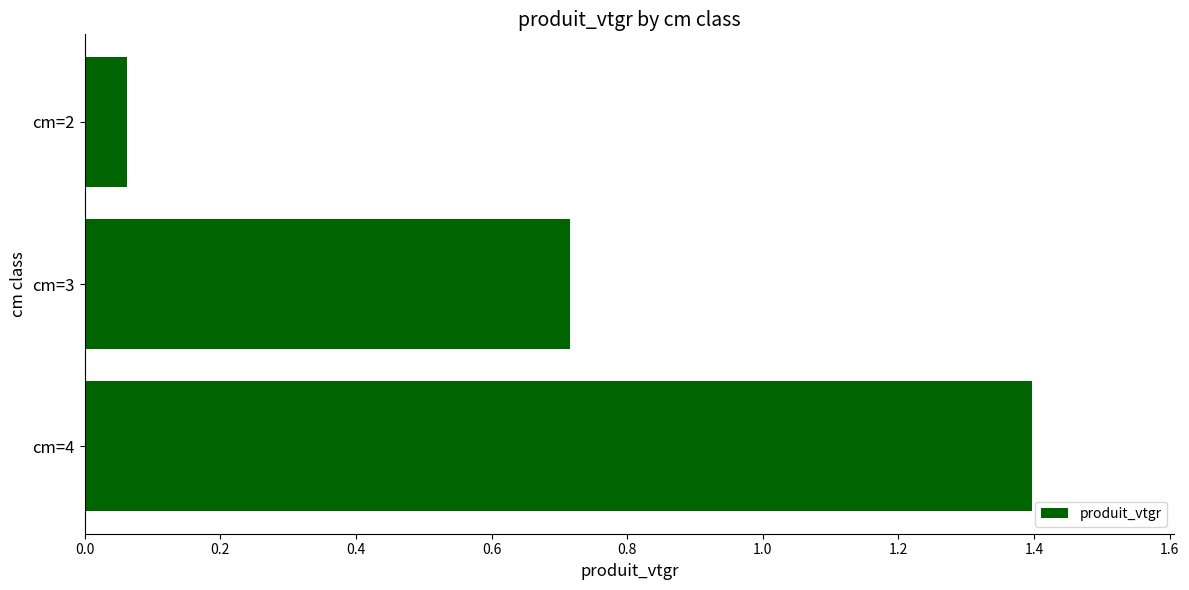

Between cm=3 and cm=2, which is larger?

cm=3